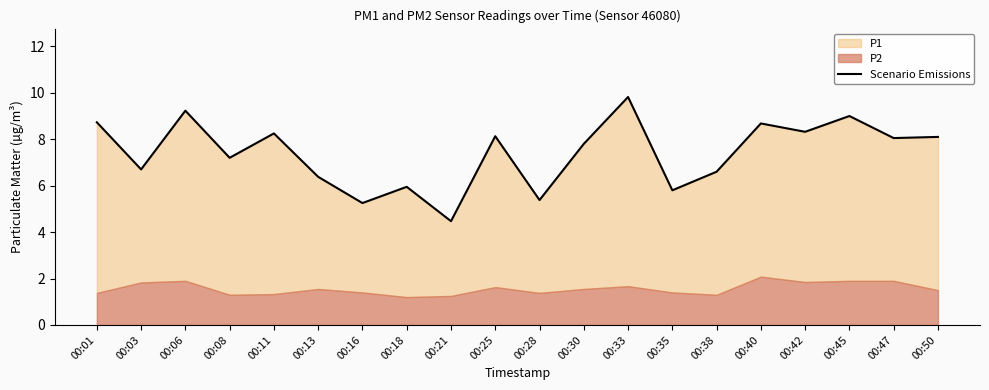

What is the sum of the values at 00:21 and 00:11?

12.7